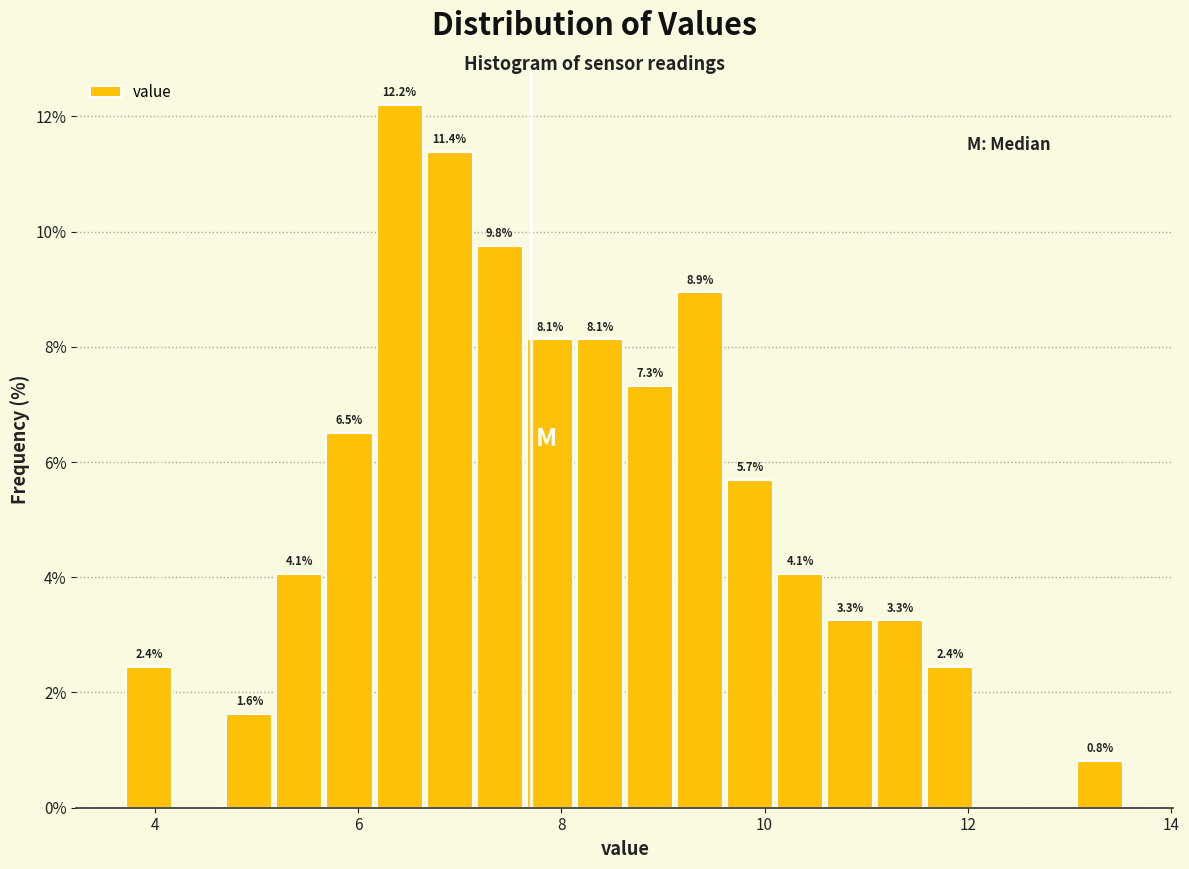

Around what value on the x-axis is the tallest bar? Give the approximate position of its centre, as read against the axis.

6.4